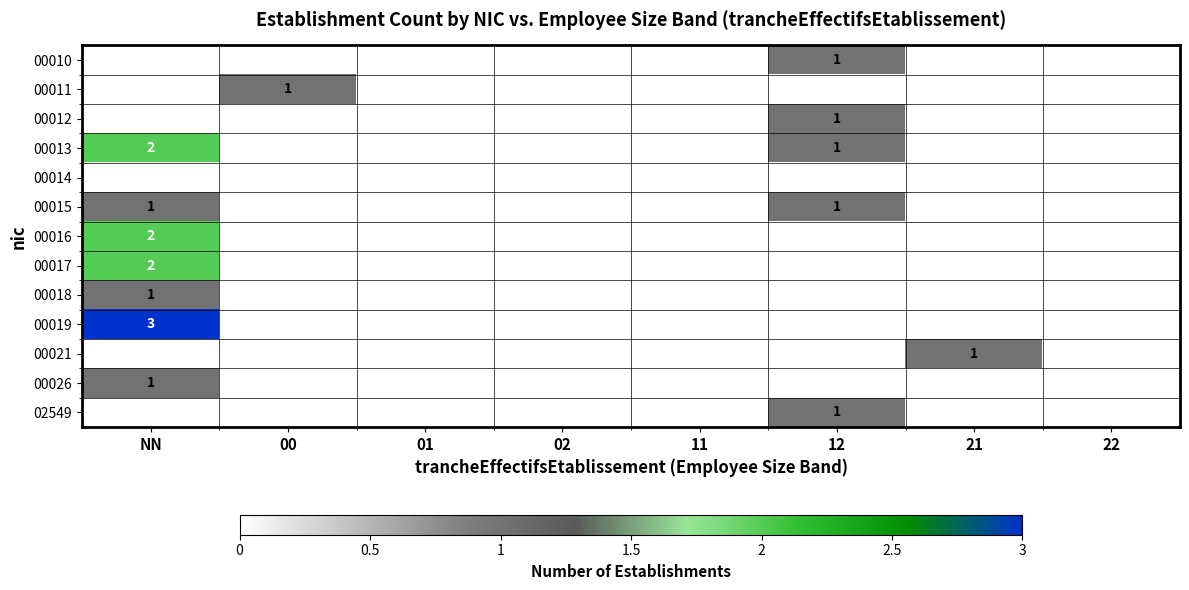

The 00018 series shows 1 at NN. True or false?

True